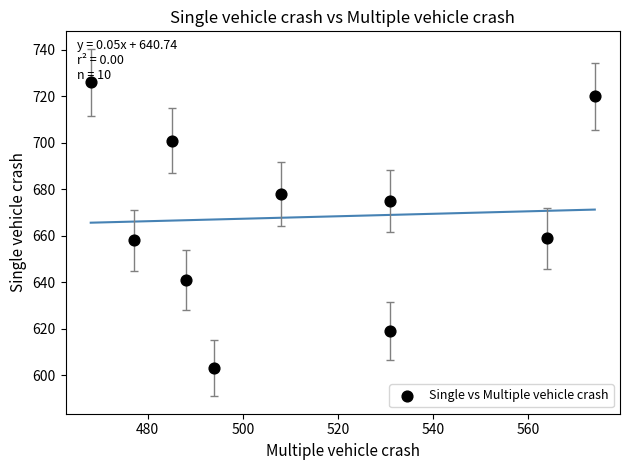

What is the average X value?

512